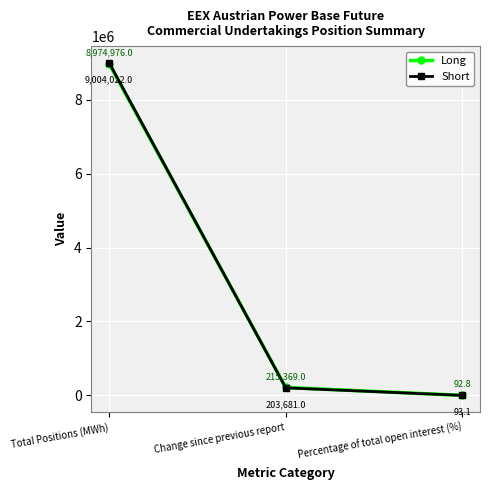

What is the value of the Short point at the 2nd from the left?

203681.0